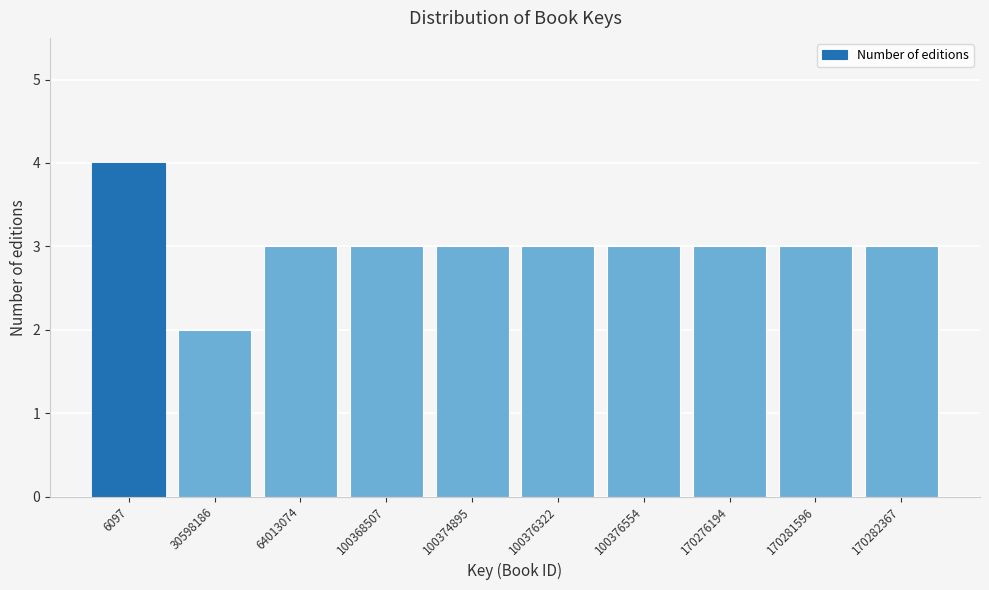

Reading right to left, what are all the values shown in this chart?

3	3	3	3	3	3	3	3	2	4